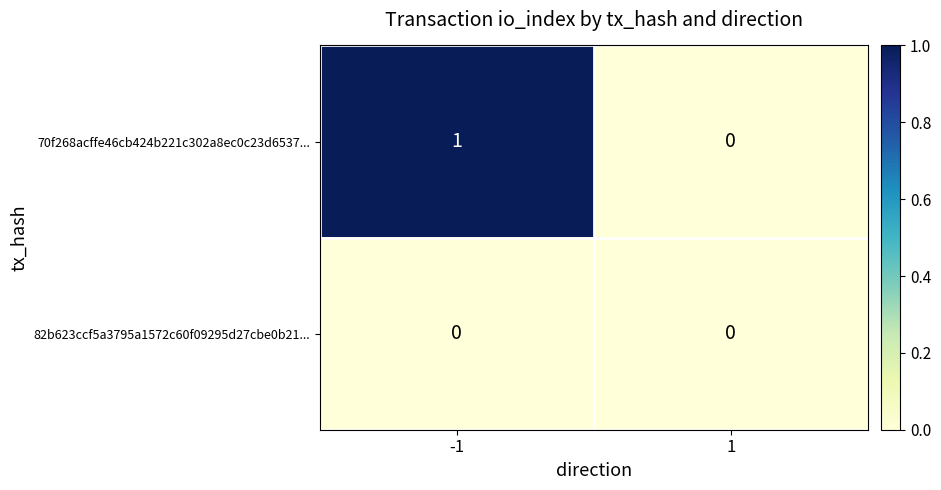

At which category is the sum across all series the highest?

-1